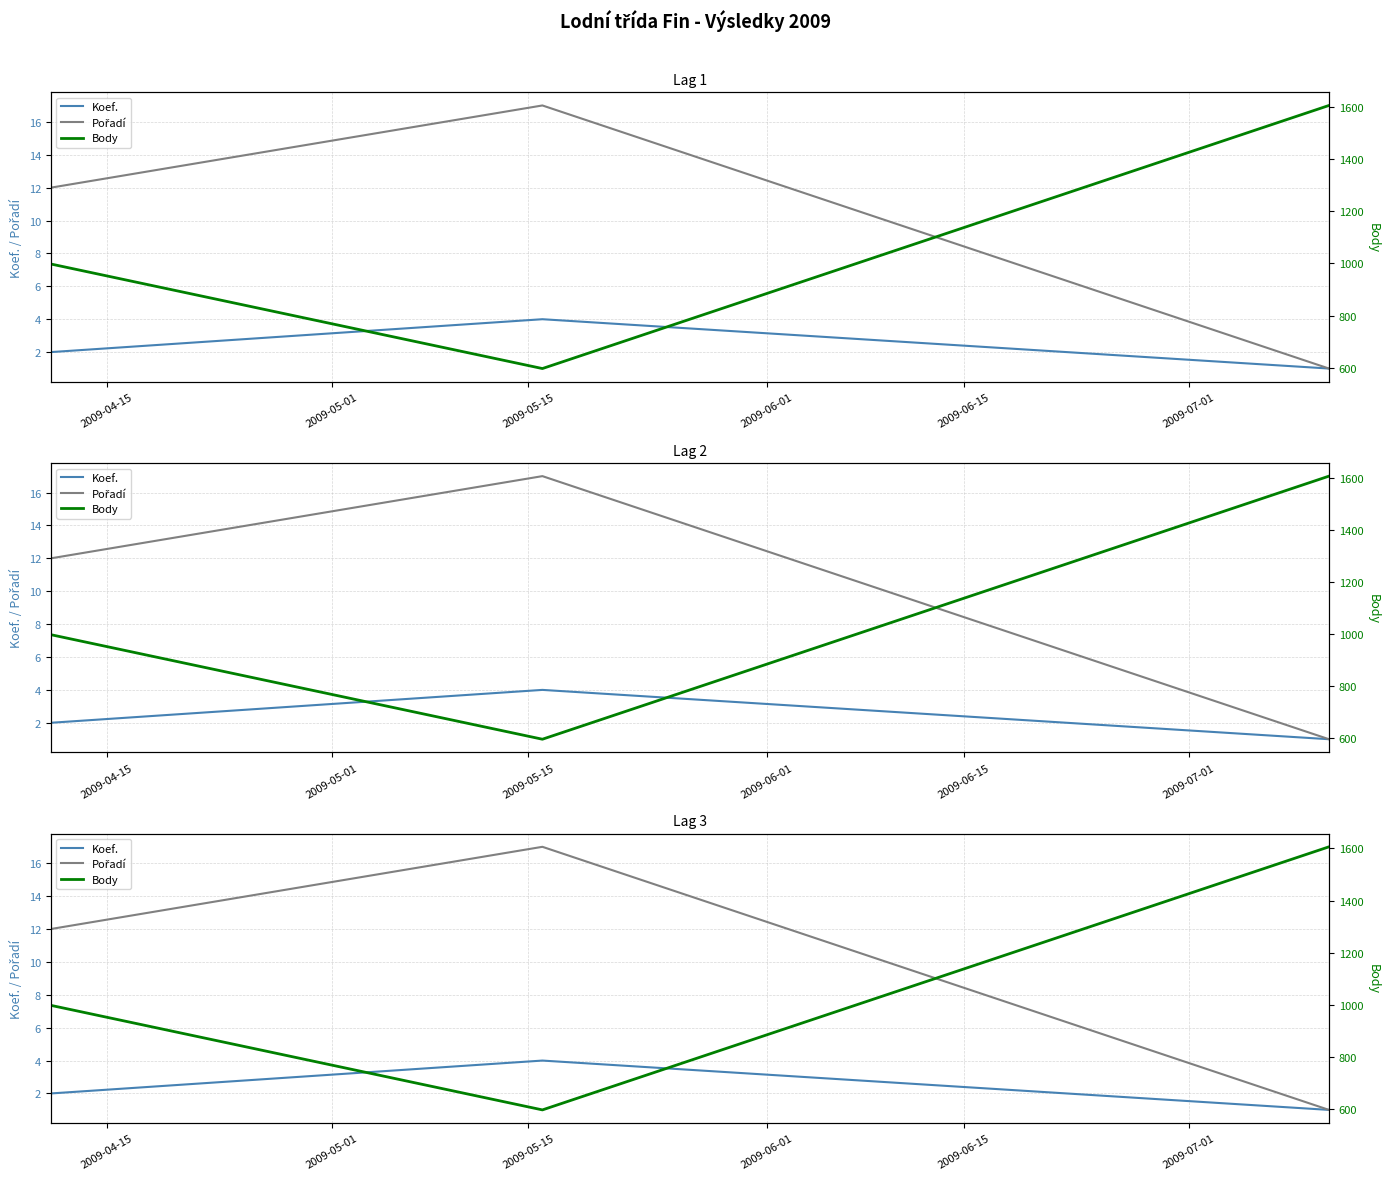

The Pořadí series shows 18 at 2009-04-15. True or false?

False